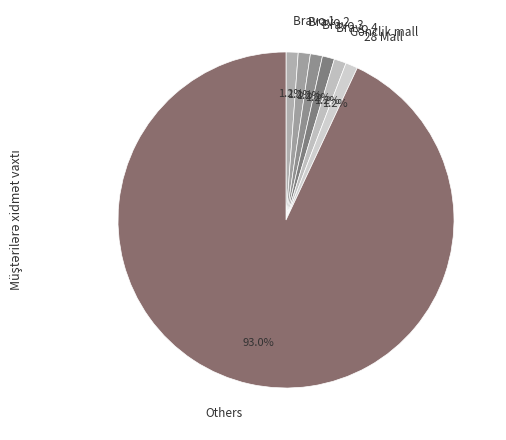

How many slices are in this pie chart?

7